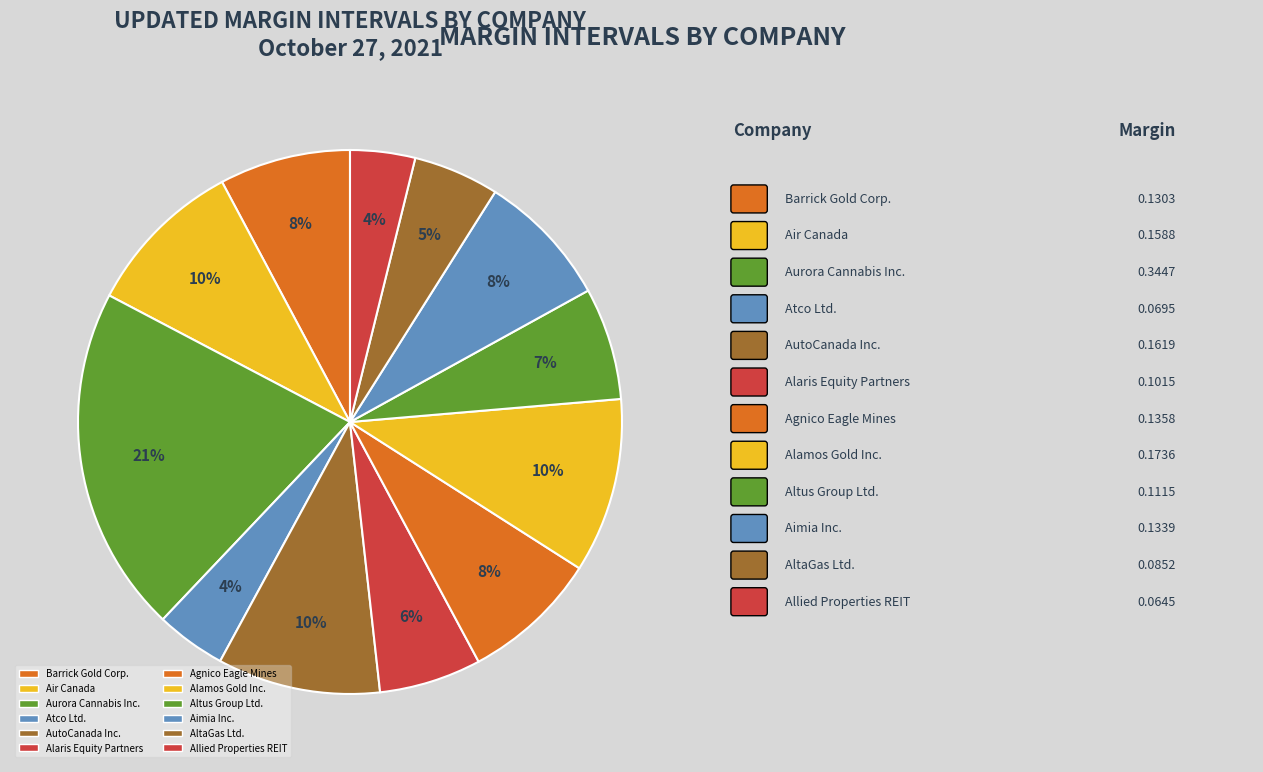

How many segments does this pie chart have?

12